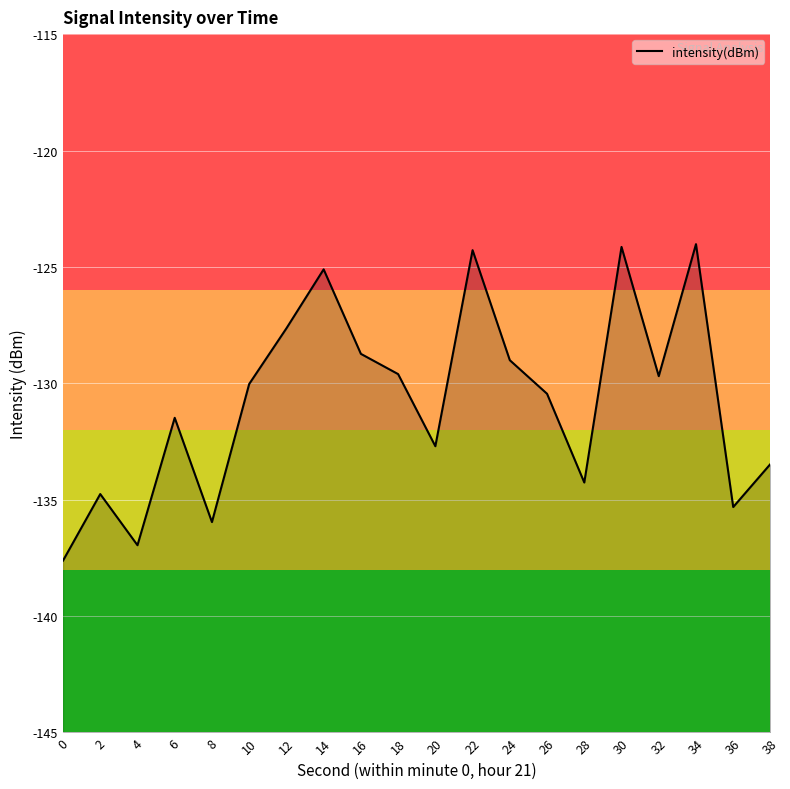

Reading left to right, list all the values displayed in this chart.

0=-137.6	2=-134.8	4=-137.0	6=-131.5	8=-136.0	10=-130.0	12=-127.6	14=-125.1	16=-128.7	18=-129.6	20=-132.7	22=-124.3	24=-129.0	26=-130.4	28=-134.3	30=-124.1	32=-129.7	34=-124.0	36=-135.3	38=-133.5